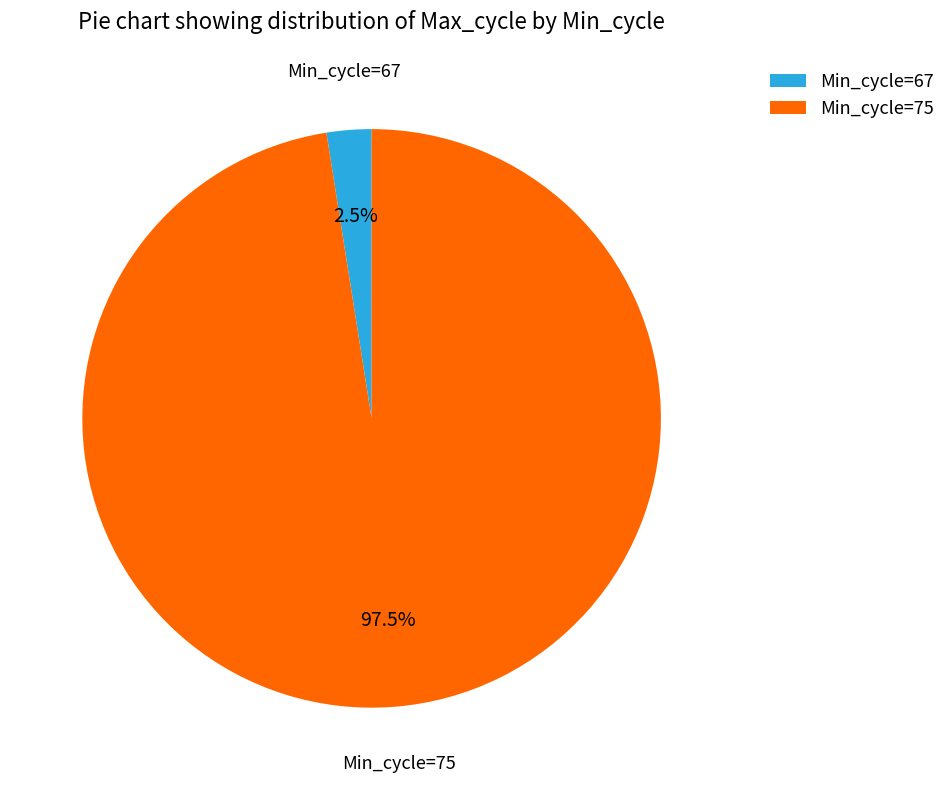

How many segments does this pie chart have?

2